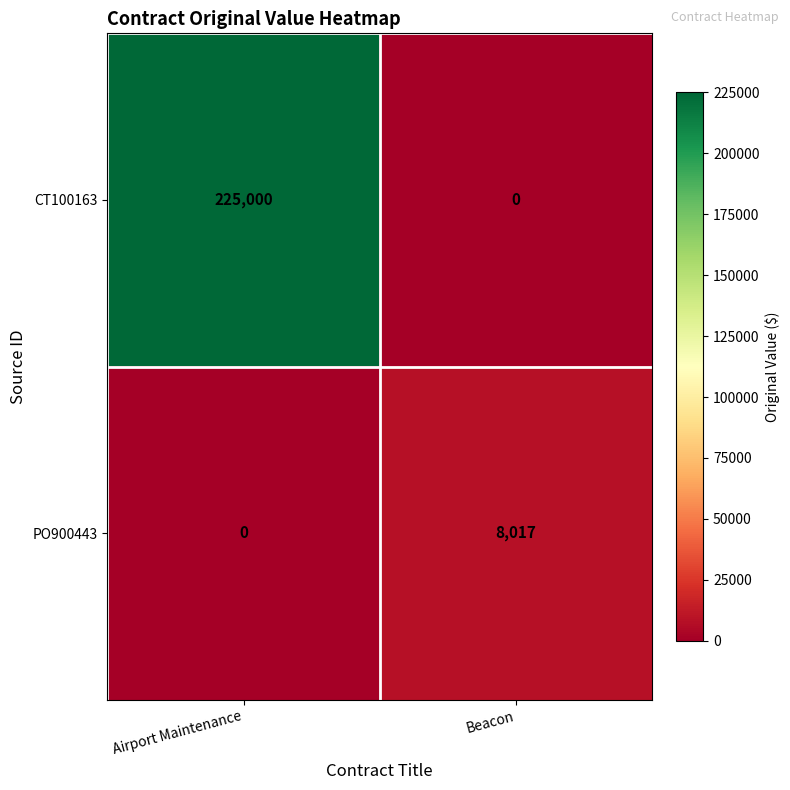

What is the difference between the maximum and minimum values in the PO900443 series?

8017